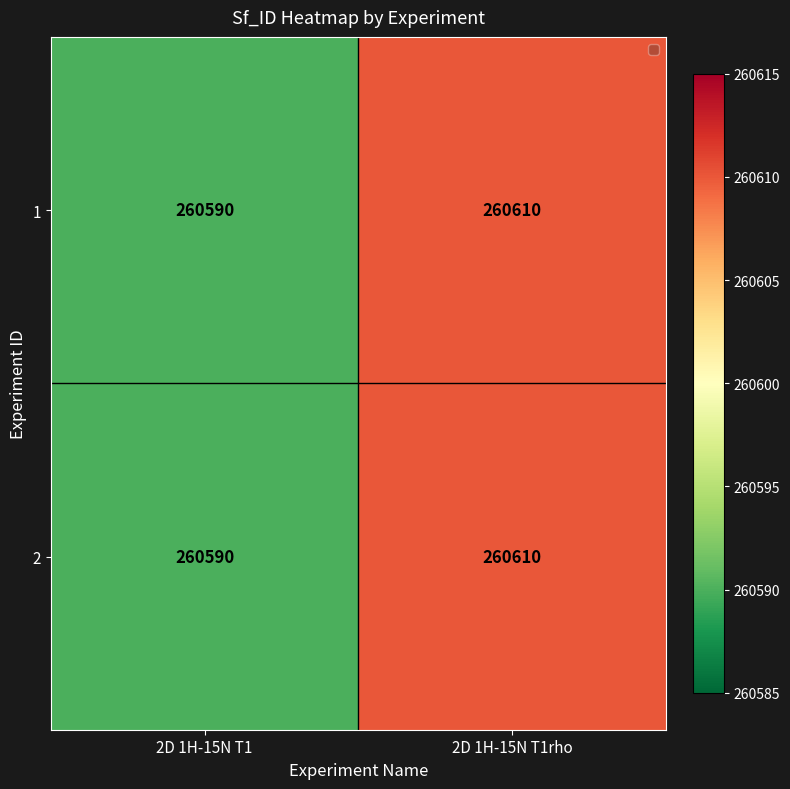

What is the difference between the maximum and minimum values in the 1 series?

20